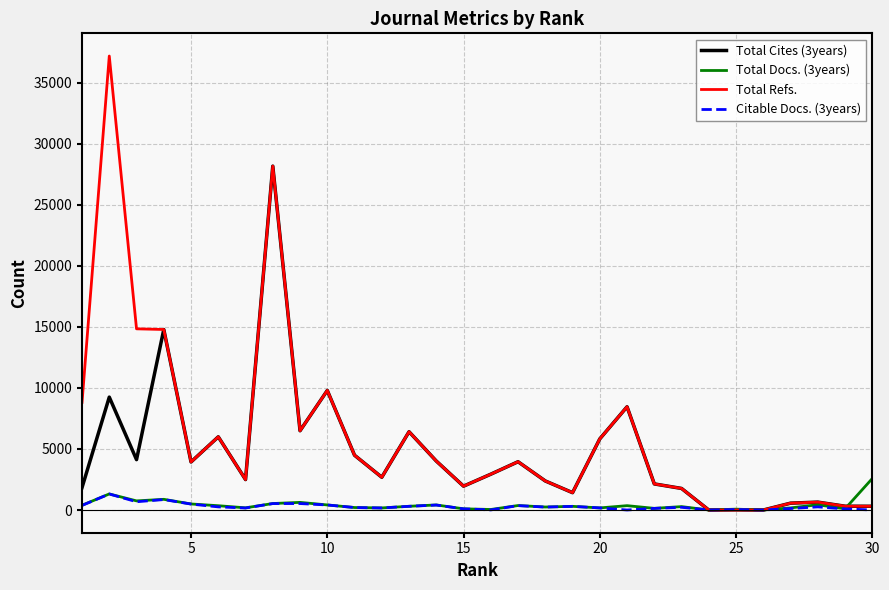

List the series in order of their peak value, highest first.

Total Refs., Total Cites (3years), Total Docs. (3years), Citable Docs. (3years)